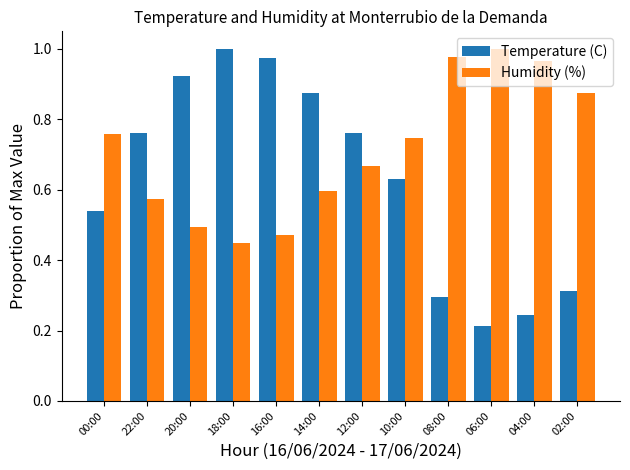

What is the sum of all Temperature (C) values?

7.5